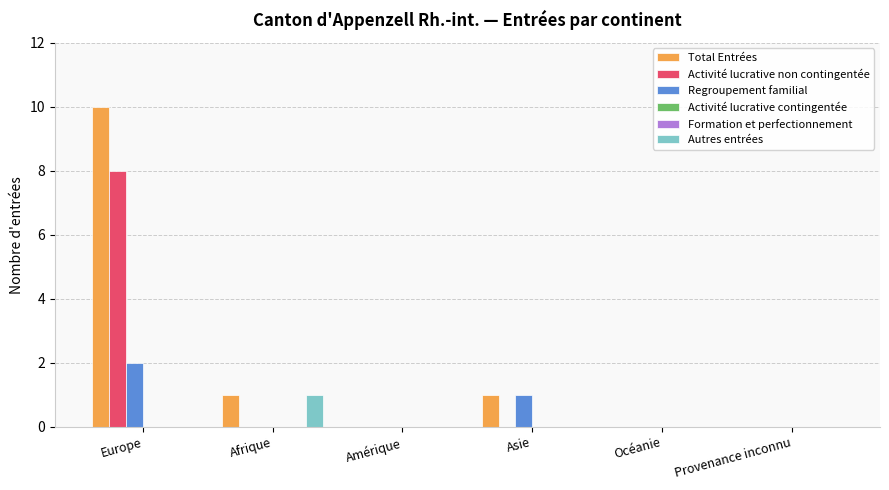

What is the difference between the second highest and second lowest values in the Total Entrées series?

1